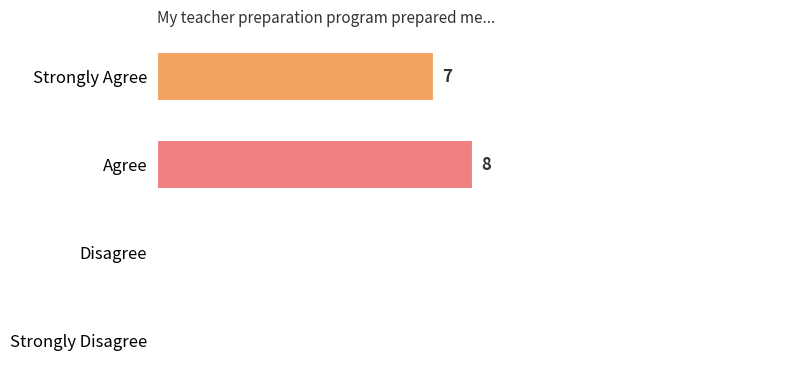

Between Strongly Agree and Agree, which is larger?

Agree